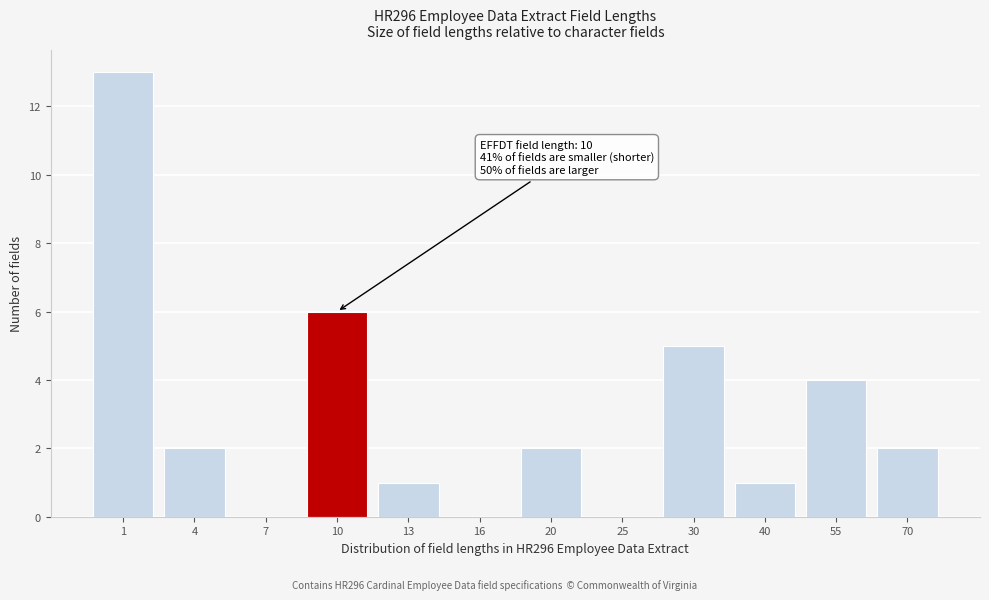

Reading left to right, transcribe all the data shown in this chart.

1=13	4=2	7=0	10=6	13=1	16=0	20=2	25=0	30=5	40=1	55=4	70=2